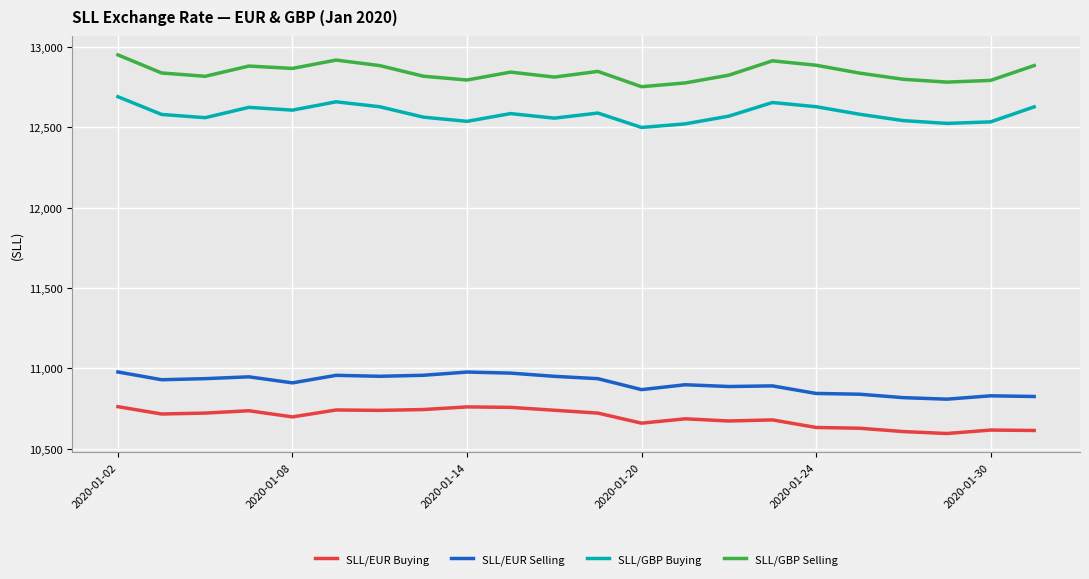

What is the maximum value shown in the chart?

12950.0